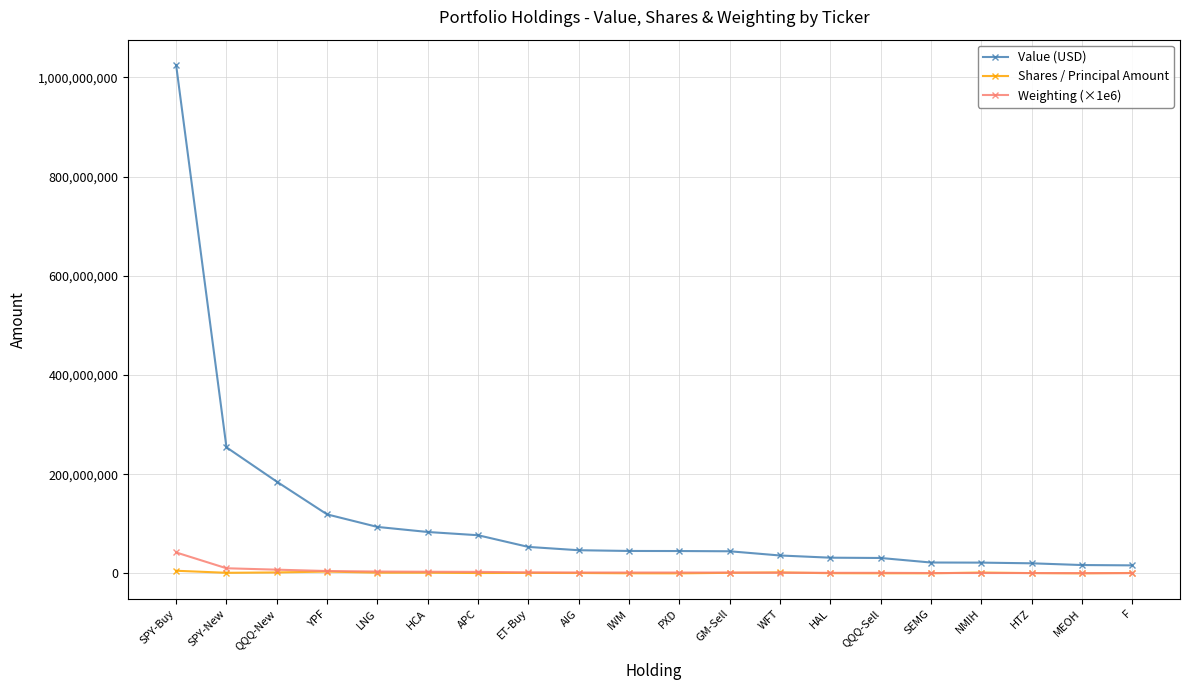

What is the label of the 12th point from the right?

AIG